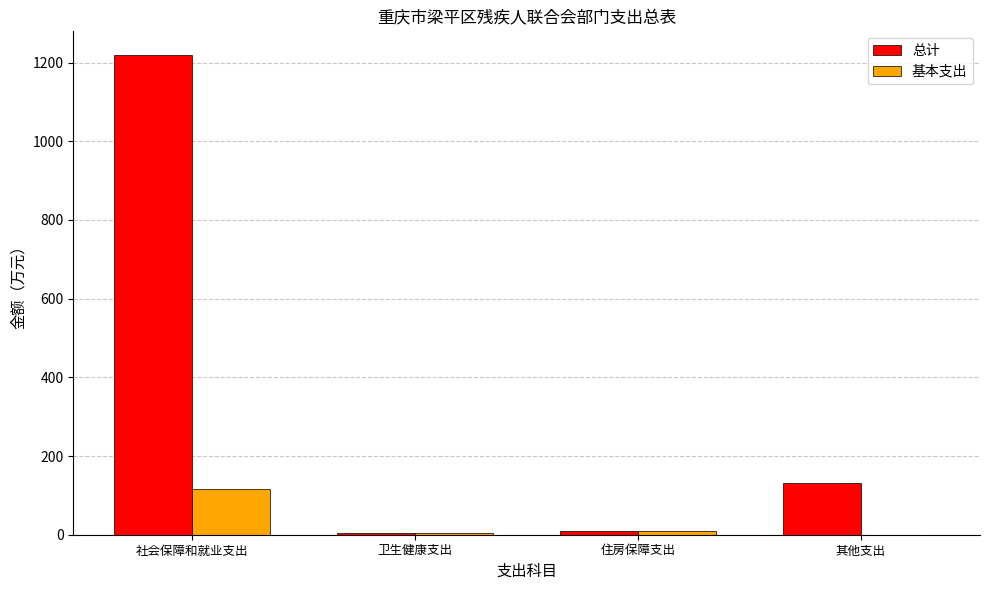

Which label corresponds to the largest value in the chart?

社会保障和就业支出